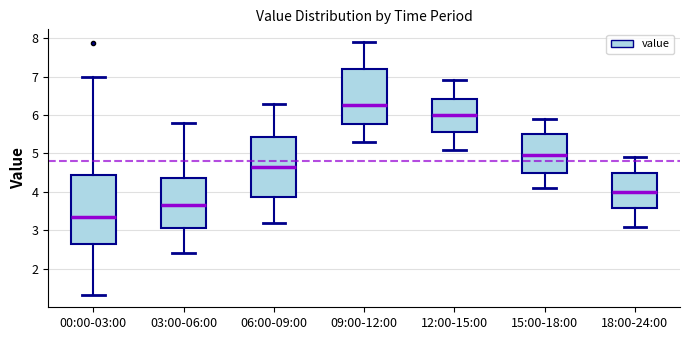

Comparing the boxes themselves (not the whiskers), which one is the tallest?

00:00-03:00